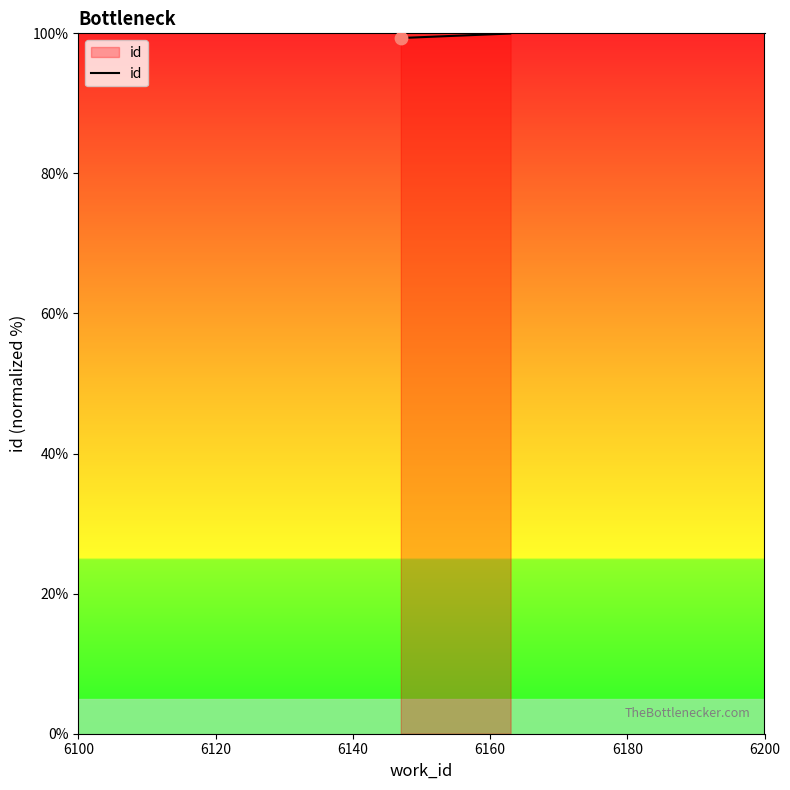

Approximately how many times larger is the value at 6180 compared to 6140?

1.0